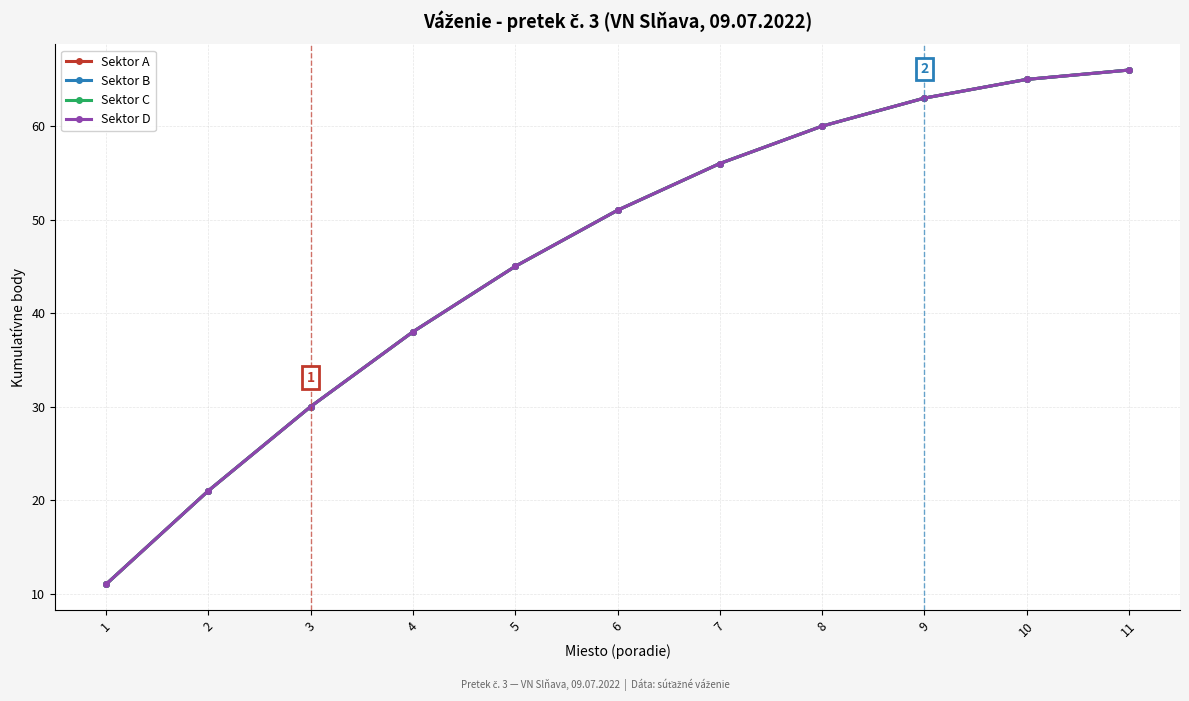

True or false: Sektor D has a value of 15 at 5.

False